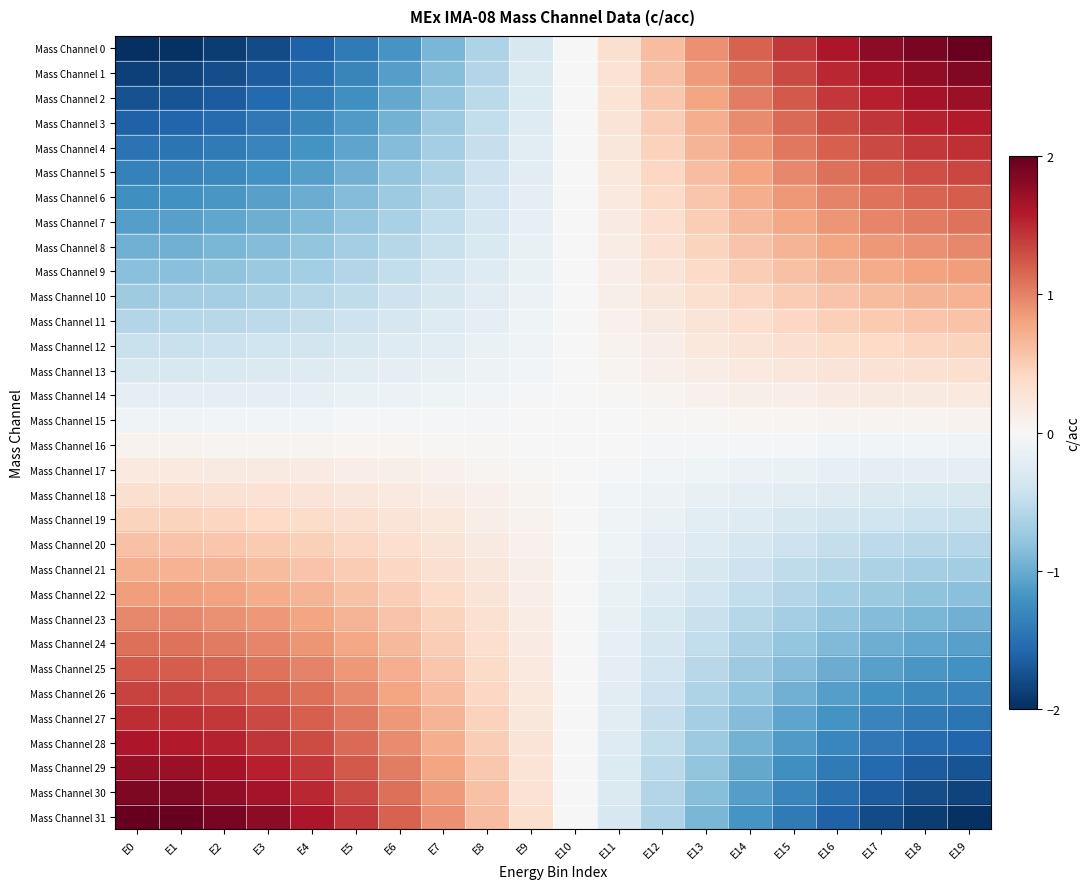

Which series changed the most between E14 and E16?

Mass Channel 0